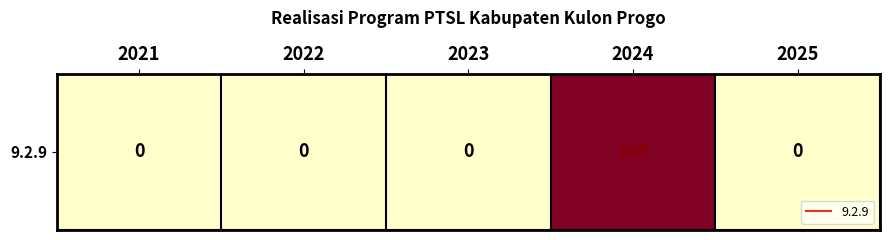

True or false: the data shows -294 at 2021.

False